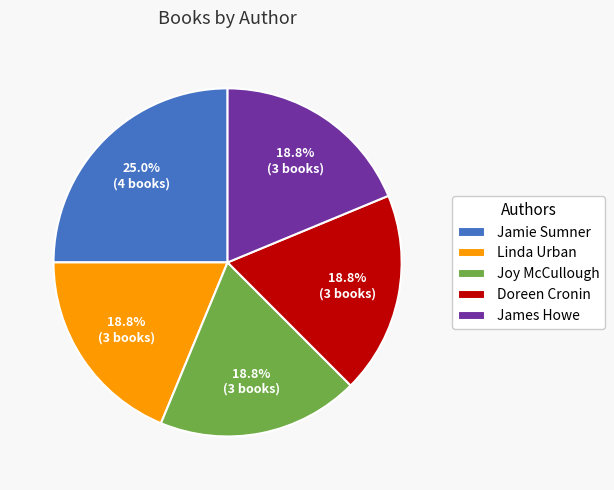

Combined, do Jamie Sumner and Doreen Cronin account for over 50%?

No